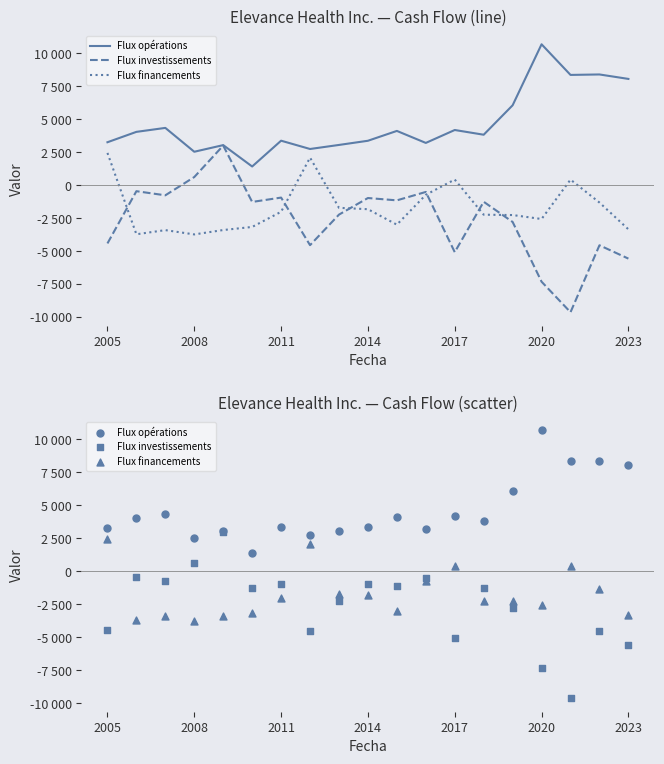

What is the total value across all series at 14?

1003